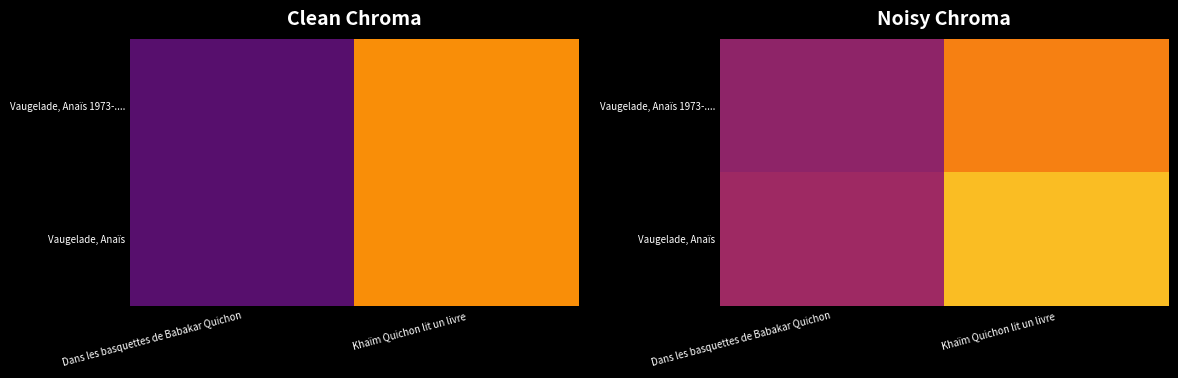

How many Vaugelade, Anaïs values are between 2021 and 2023?

1